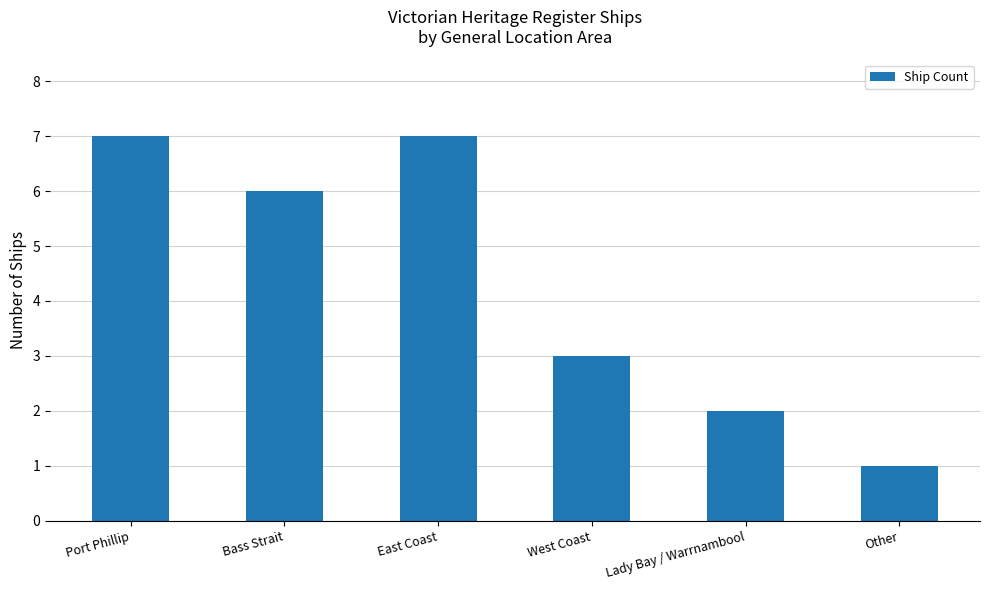

What is the change in value from Bass Strait to West Coast?

-3